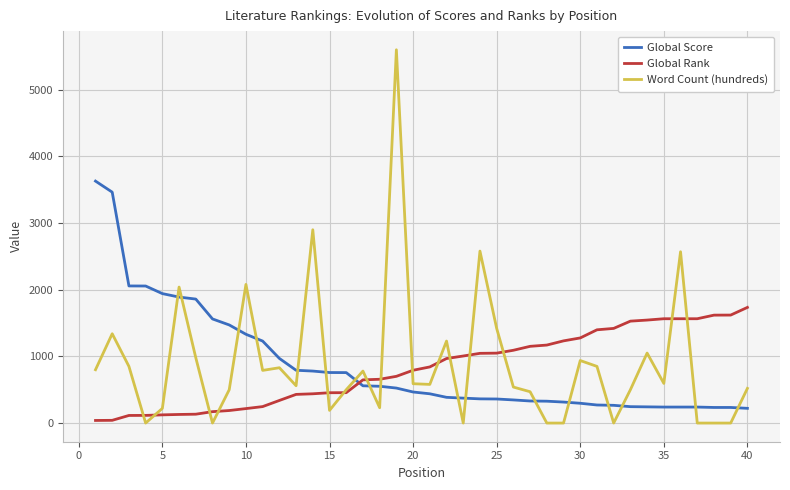

True or false: Global Score and Global Rank cross at least once.

True